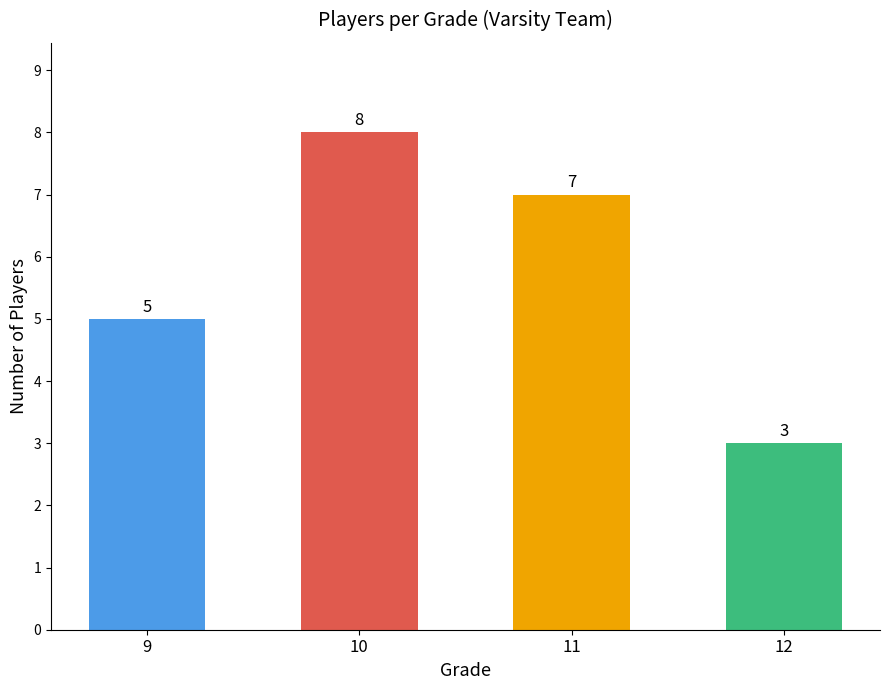

Are the bars grouped side by side (vs. stacked)?

No